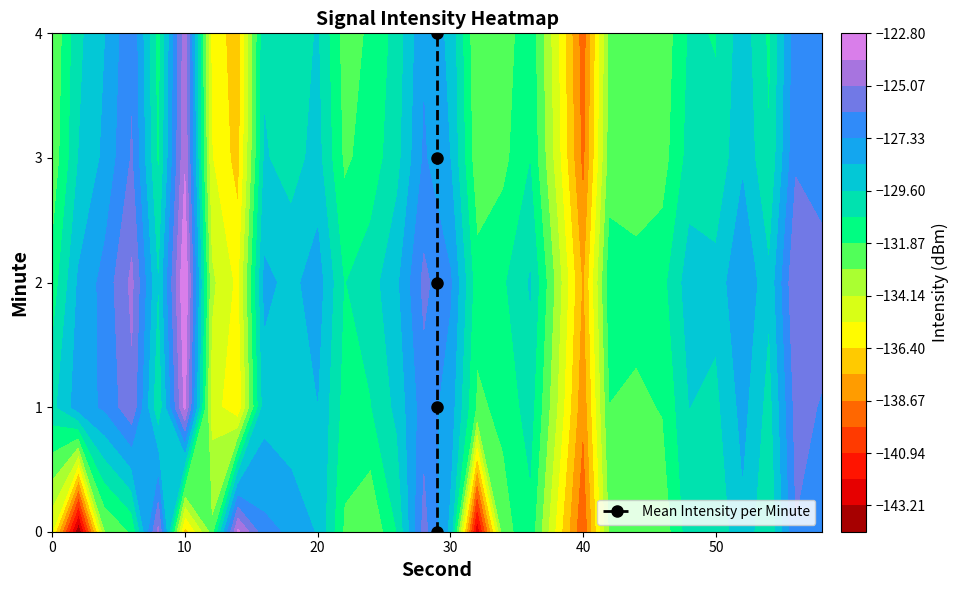

Count the values in the range 1 to 3.

3